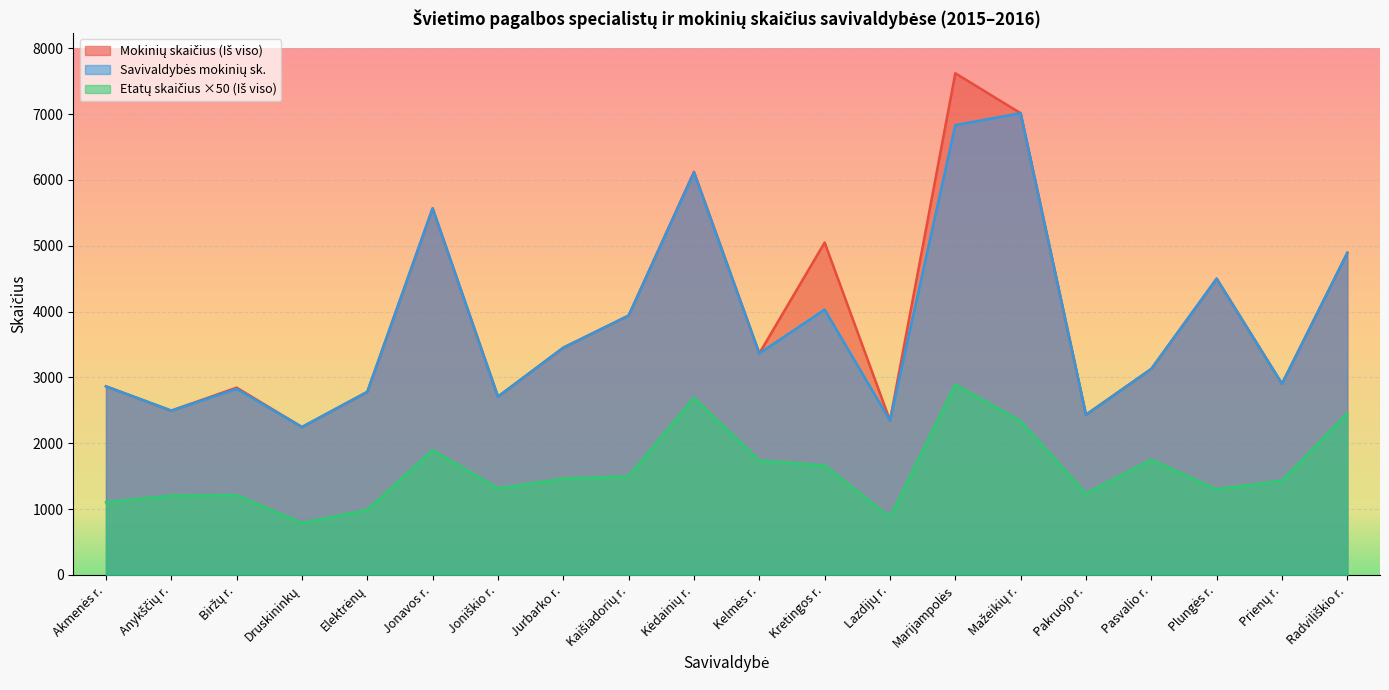

Reading right to left, what are all the values shown in this chart?

Mokinių skaičius (Iš viso): 4893.0	2904.0	4500.0	3130.0	2434.0	7013.0	7619.0	2345.0	5049.0	3365.0	6123.0	3940.0	3452.0	2709.0	5568.0	2781.0	2247.0	2845.0	2496.0	2865.0
Savivaldybės mokinių sk.: 4893.0	2904.0	4500.0	3130.0	2434.0	7013.0	6832.0	2345.0	4030.0	3365.0	6111.0	3940.0	3452.0	2709.0	5568.0	2781.0	2247.0	2825.0	2496.0	2865.0
Etatų skaičius (Iš viso): 2455.5	1432.5	1300.0	1748.5	1235.5	2334.5	2892.5	877.5	1662.5	1737.5	2690.0	1497.5	1462.5	1315.0	1895.0	987.5	787.5	1212.5	1205.0	1104.0